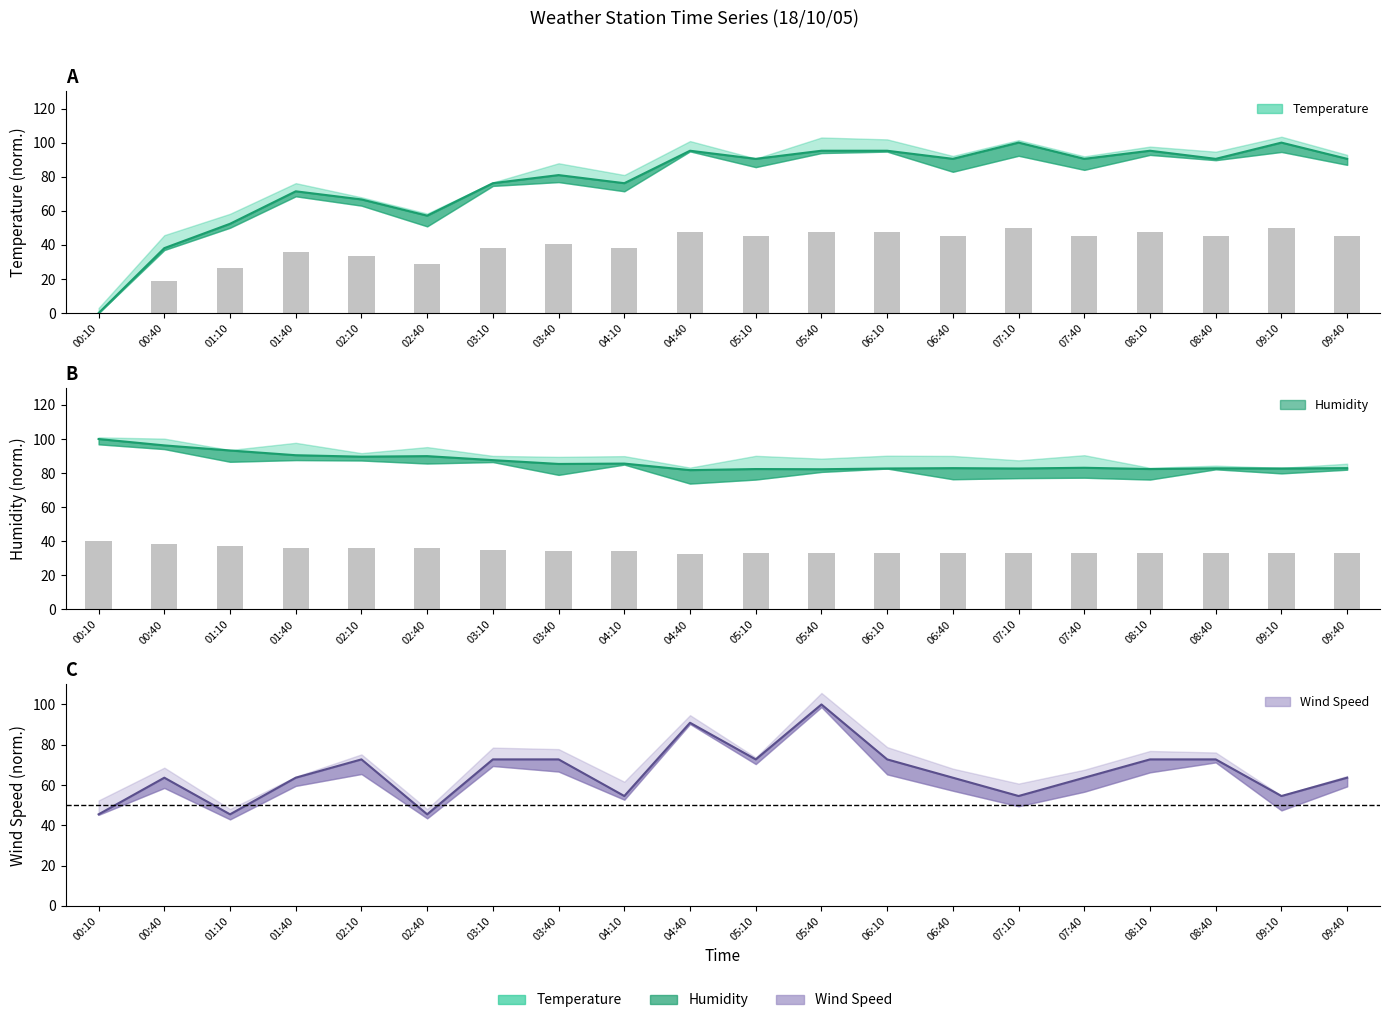

How many data points in Wind Speed are less than 63?

6